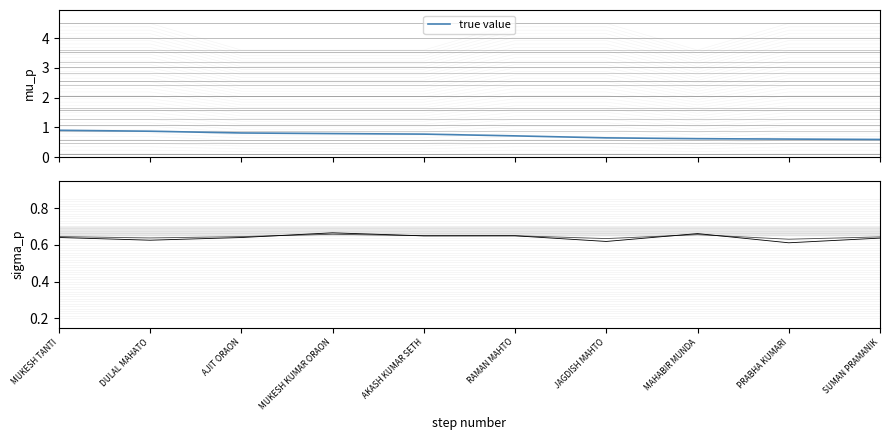

Is this an area chart (filled region under the line)?

No